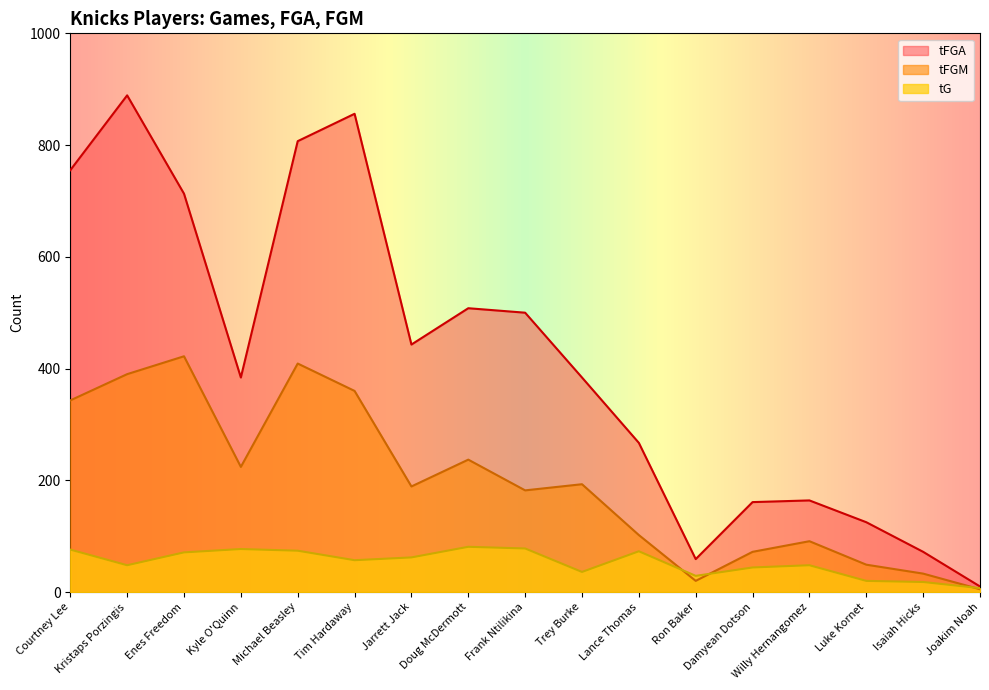

What are all the series names shown in the legend?

tFGA, tFGM, tG